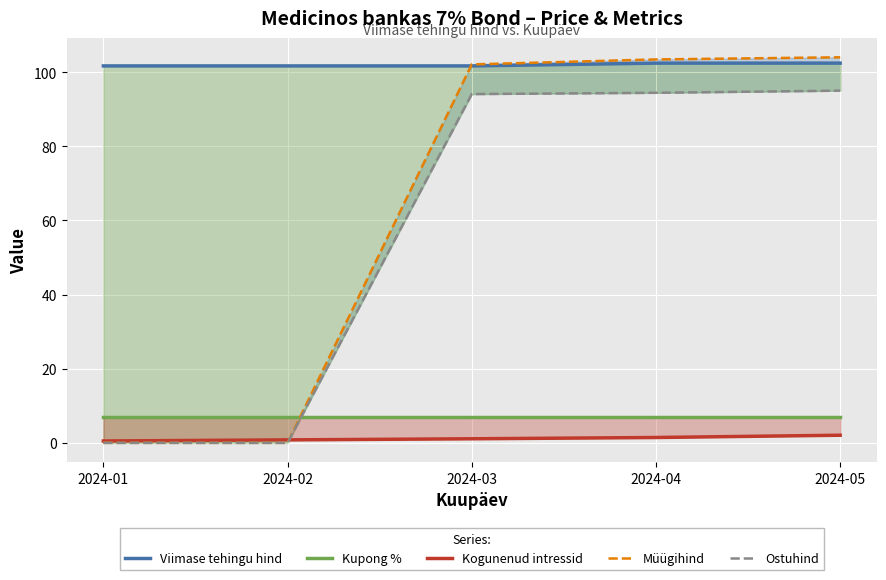

True or false: Ostuhind has a value of 39.2 at 2024-01.

False